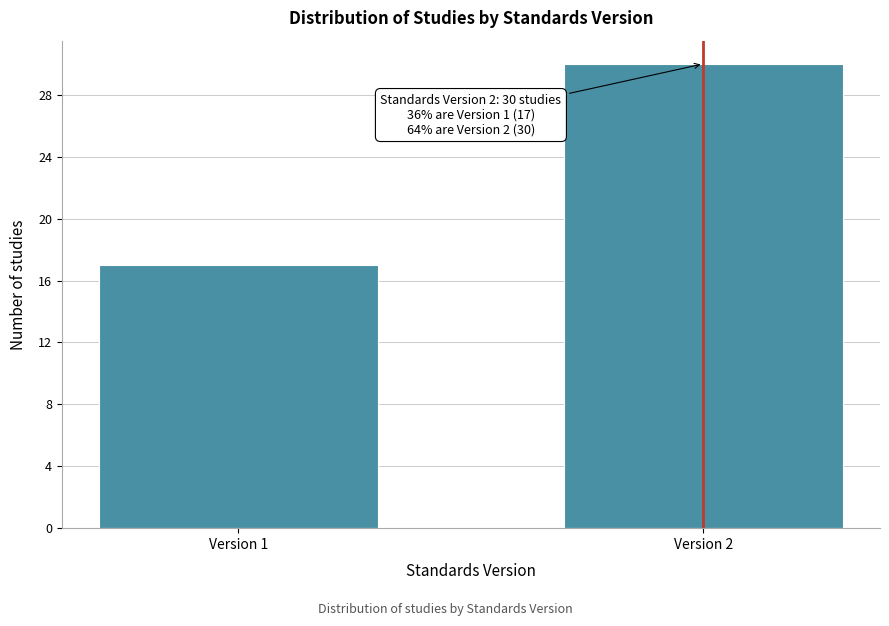

Reading left to right, what are all the values shown in this chart?

Version 1=17	Version 2=30